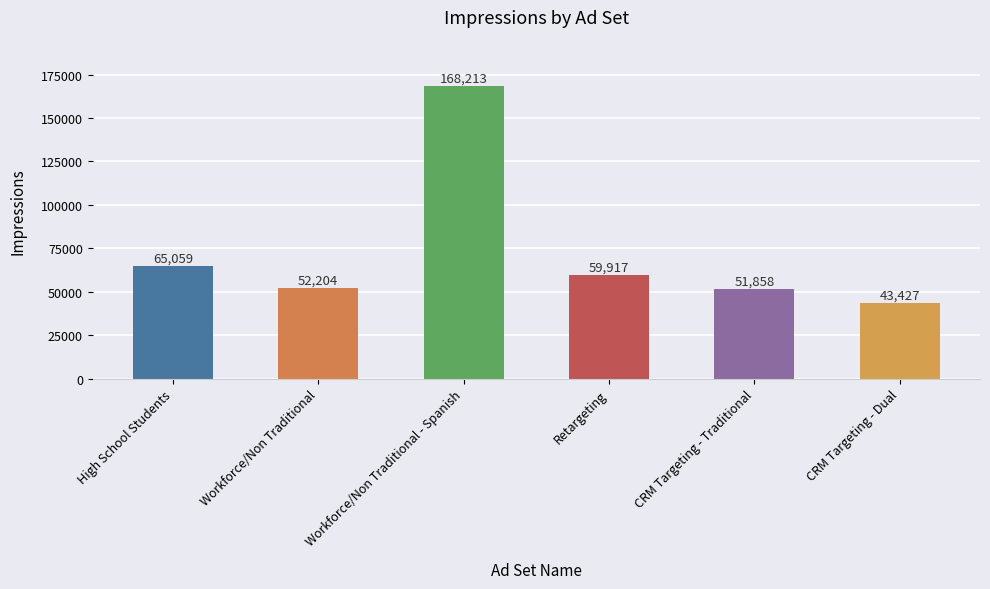

What is the approximate value at Workforce/Non Traditional, to the nearest 10?

52200